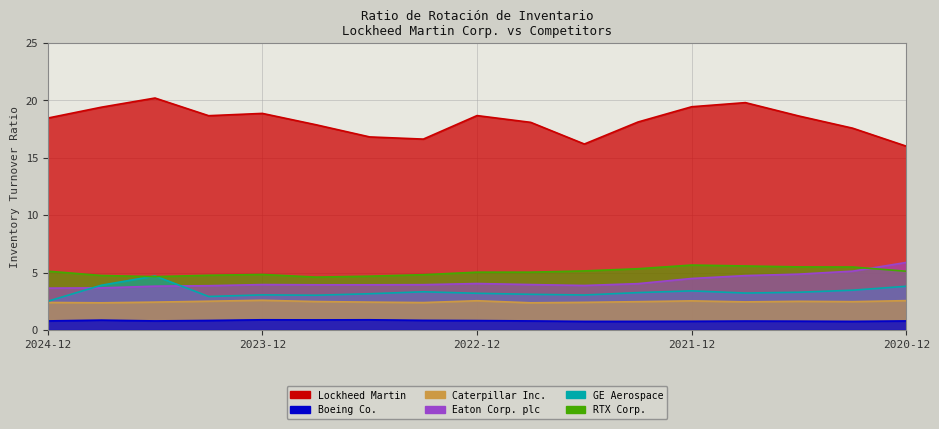

At which category is the sum across all series the highest?

2024-06-30